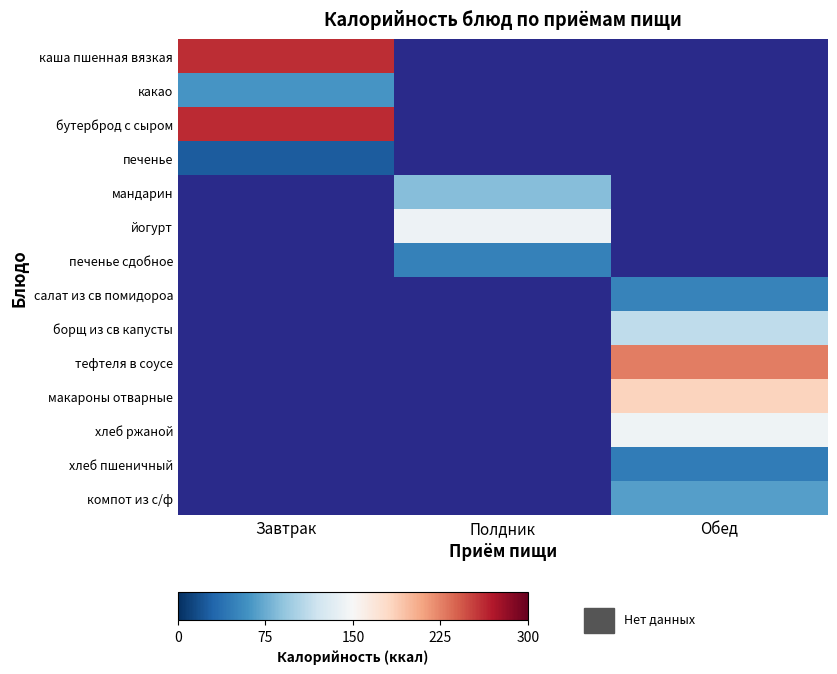

At which label does макароны отварные reach its minimum?

Завтрак